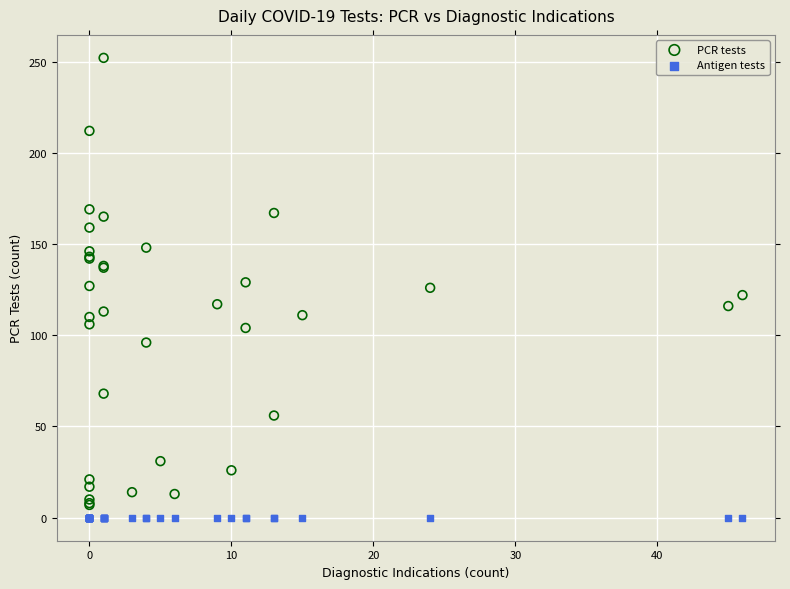

Which series reaches the maximum Y coordinate?

PCR tests